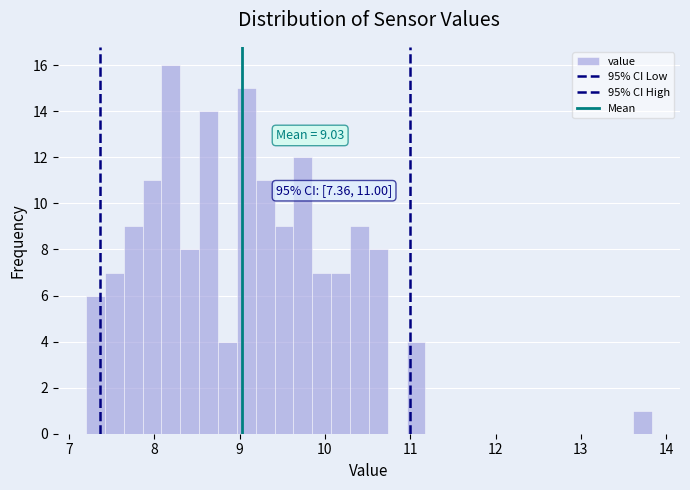

Read against the x-axis, roughly where is the centre of the tallest bar?

8.2